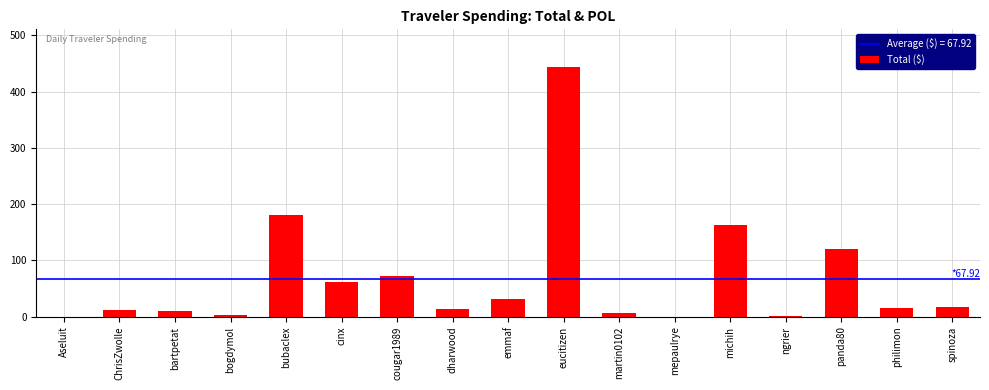

The chart shows a value of 119.7 at panda80. True or false?

True